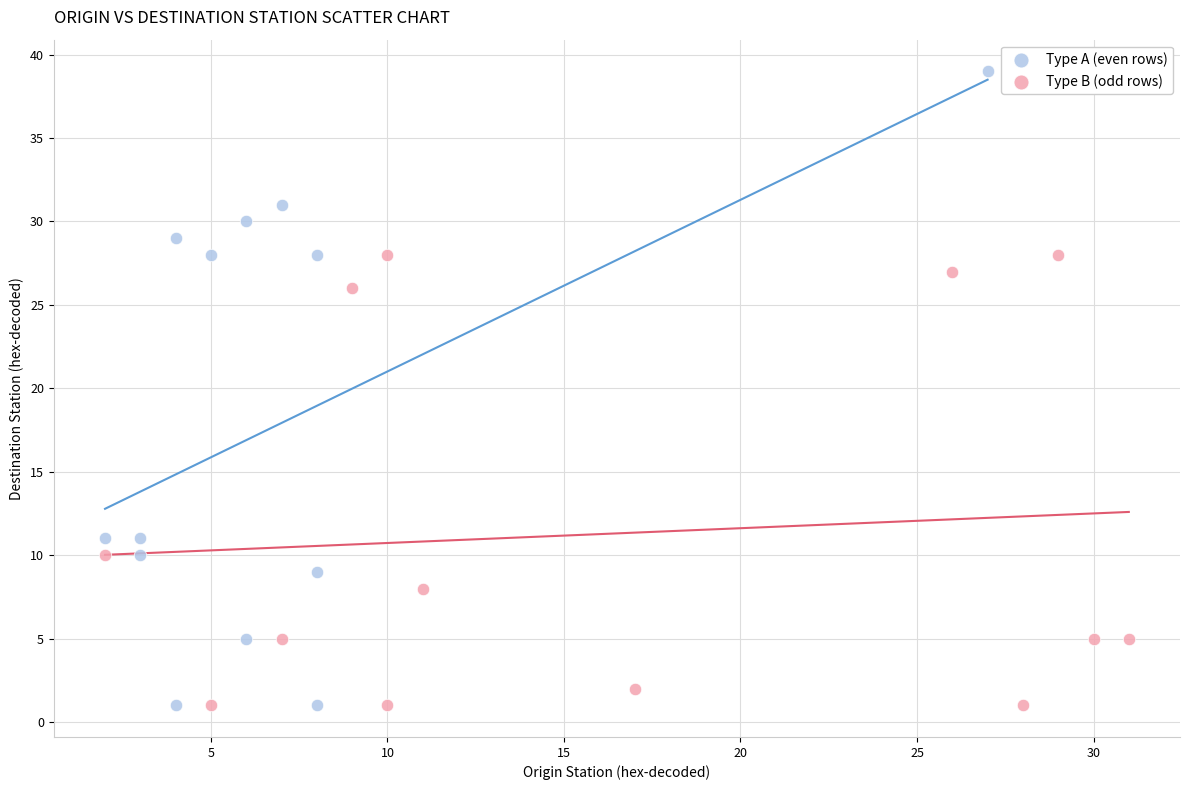

Which series reaches the maximum Y coordinate?

Type A (even rows)